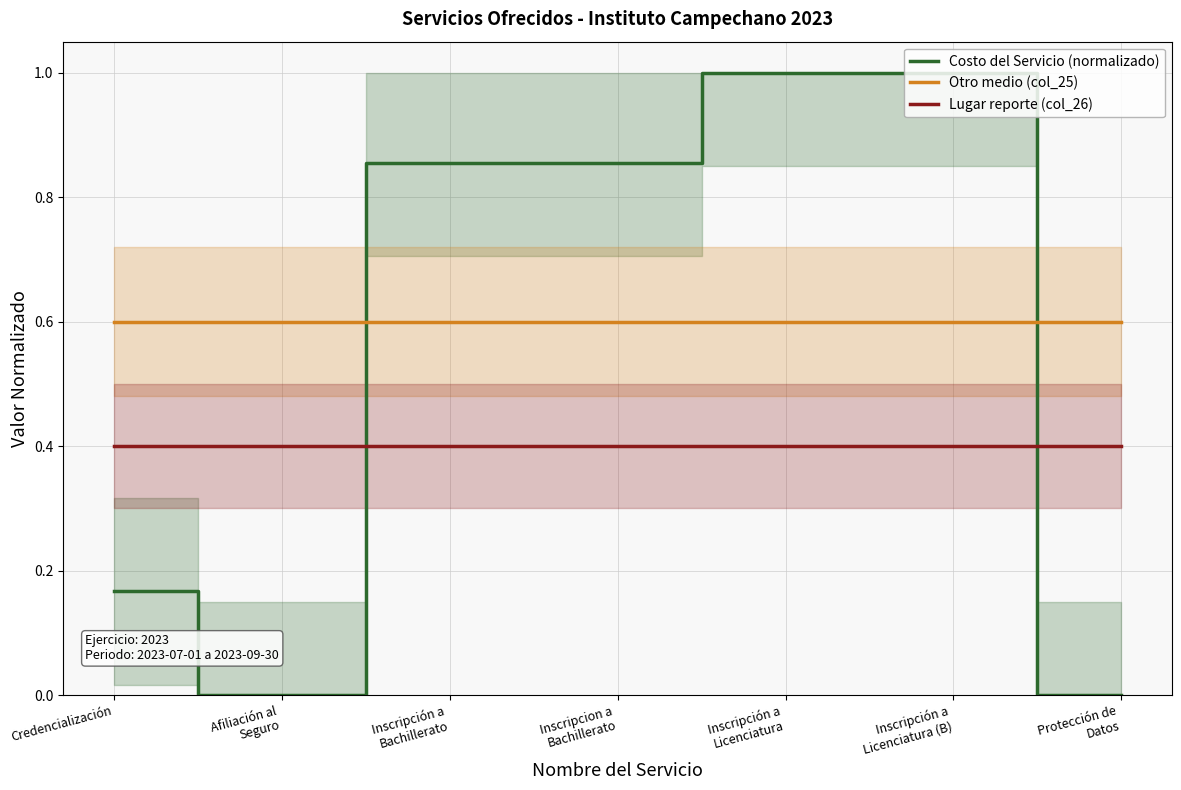

The Costo del Servicio (normalizado) series shows 1.0 at Inscripción a
Licenciatura (B). True or false?

True